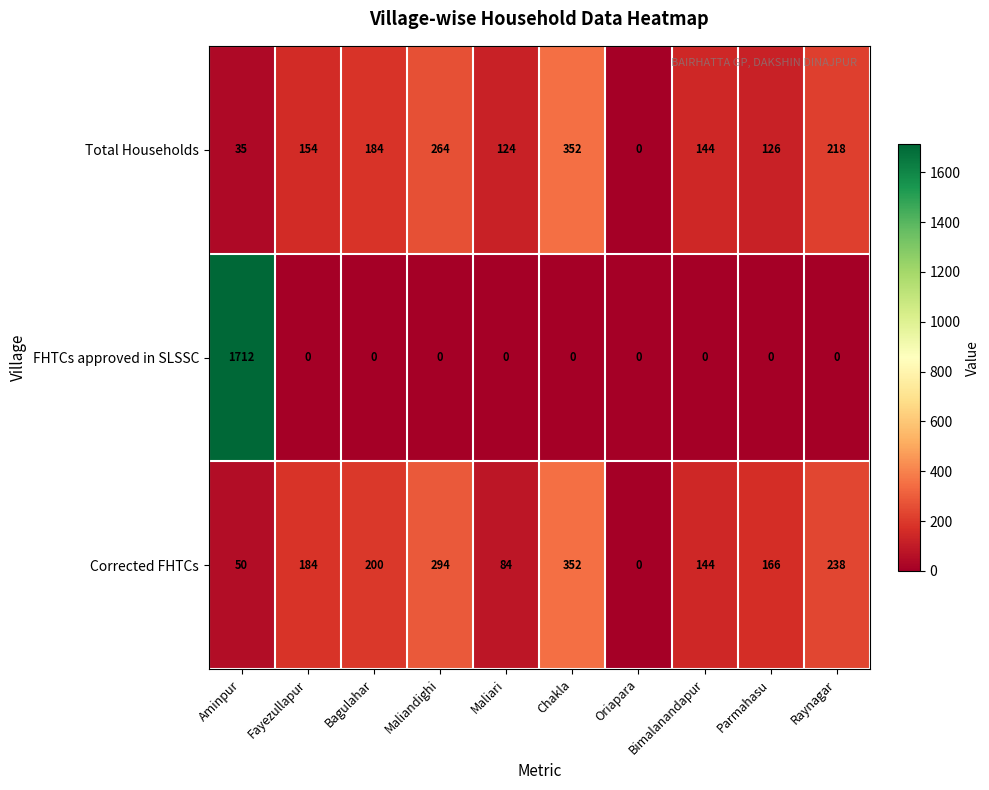

Where is Total Households nearest to the value 176?

Bagulahar